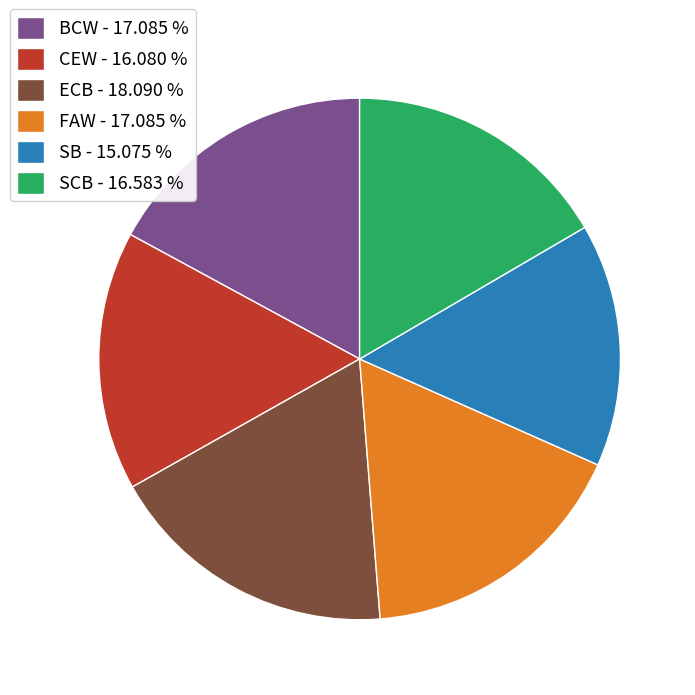

Do SCB - 16.583 % and SB - 15.075 % together represent more than half of the pie?

No